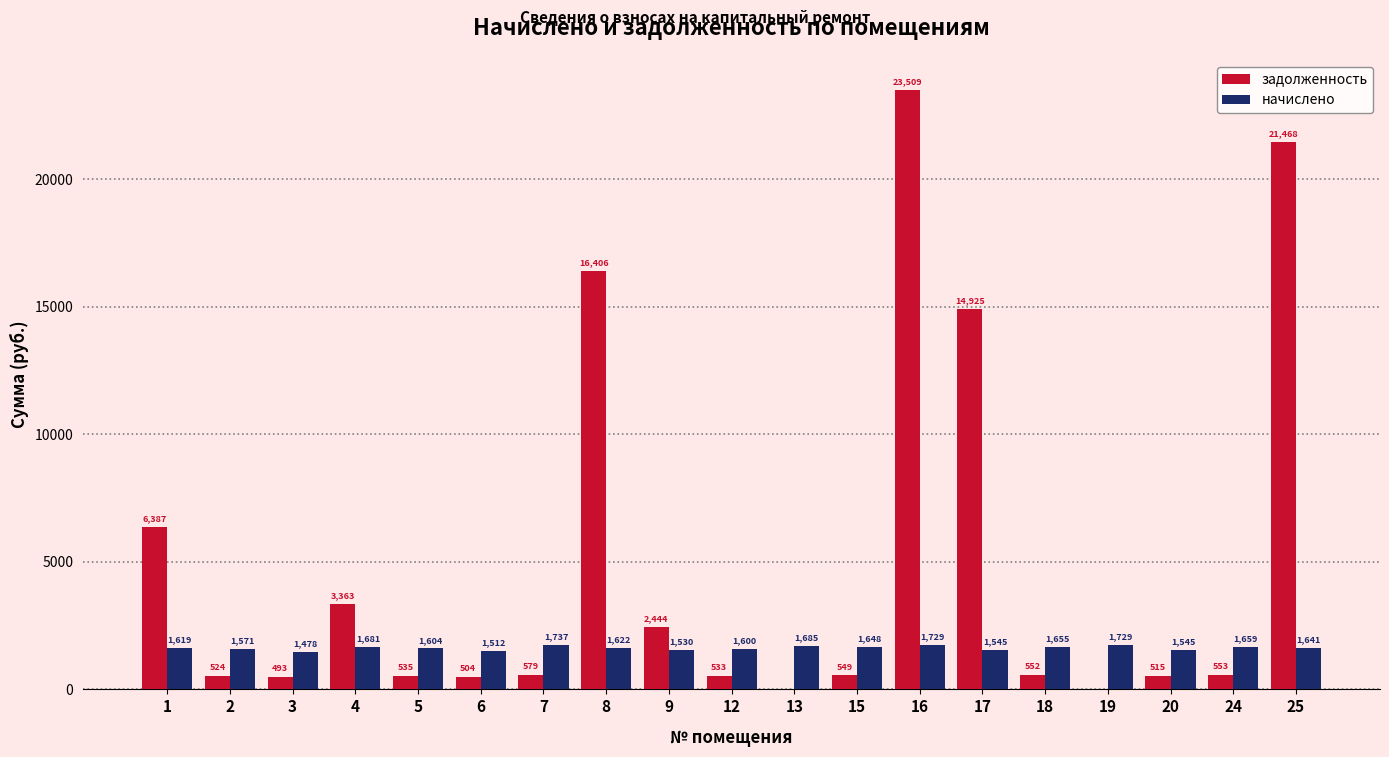

The value of задолженность at 15 is 549.4. True or false?

True